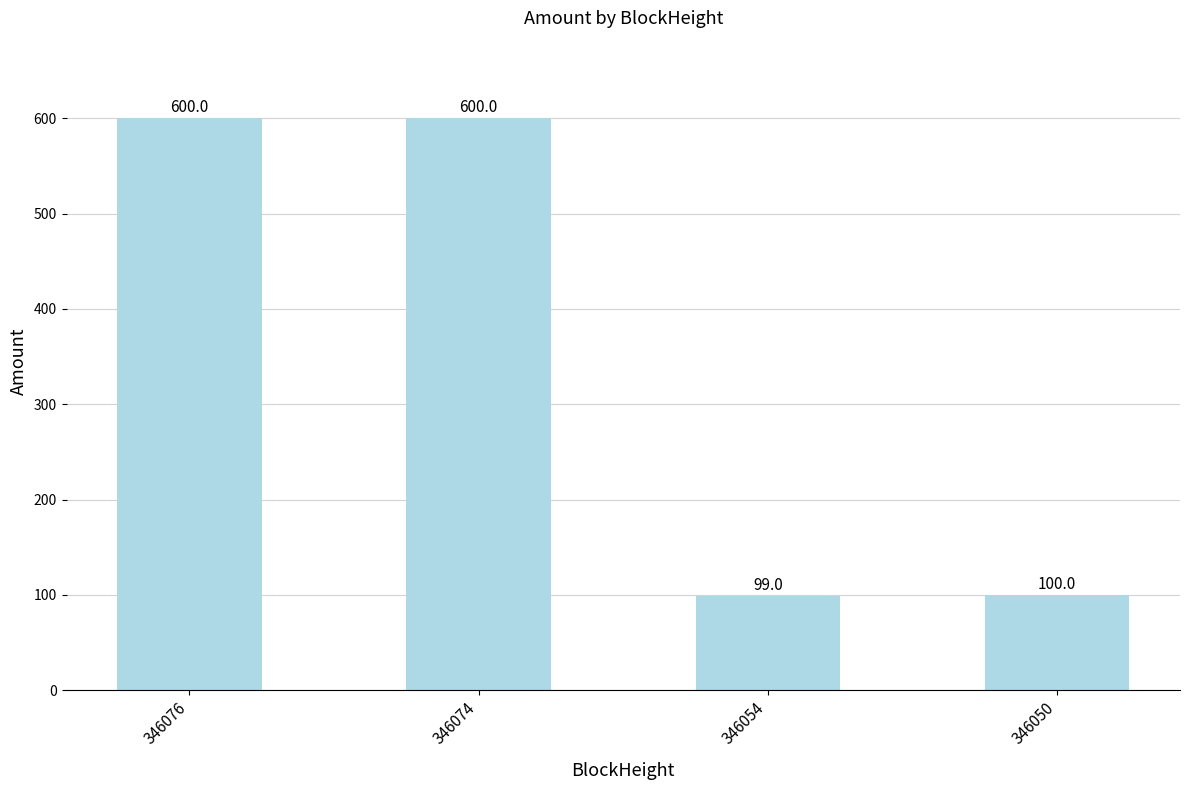

Which has a higher value, 346074 or 346050?

346074